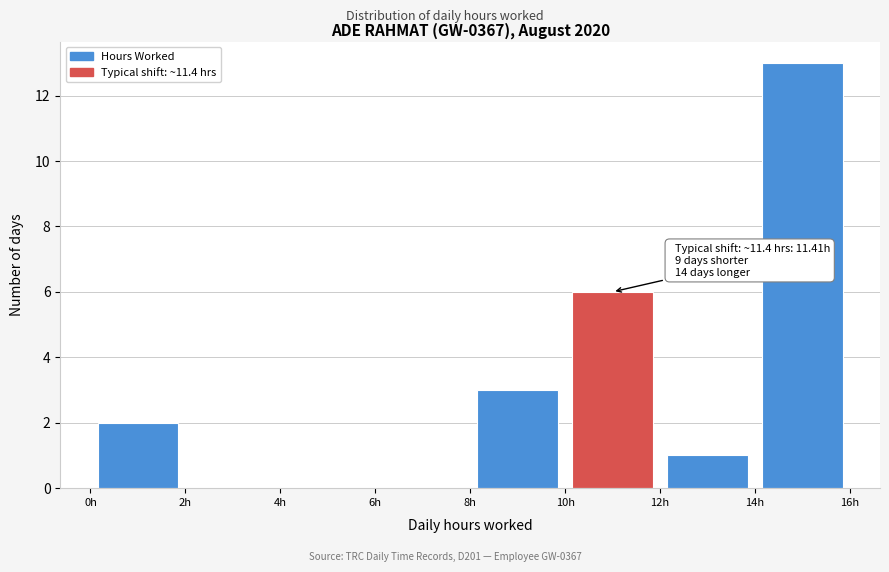

Over which range of the x-axis is the bar tallest?

14 to 16